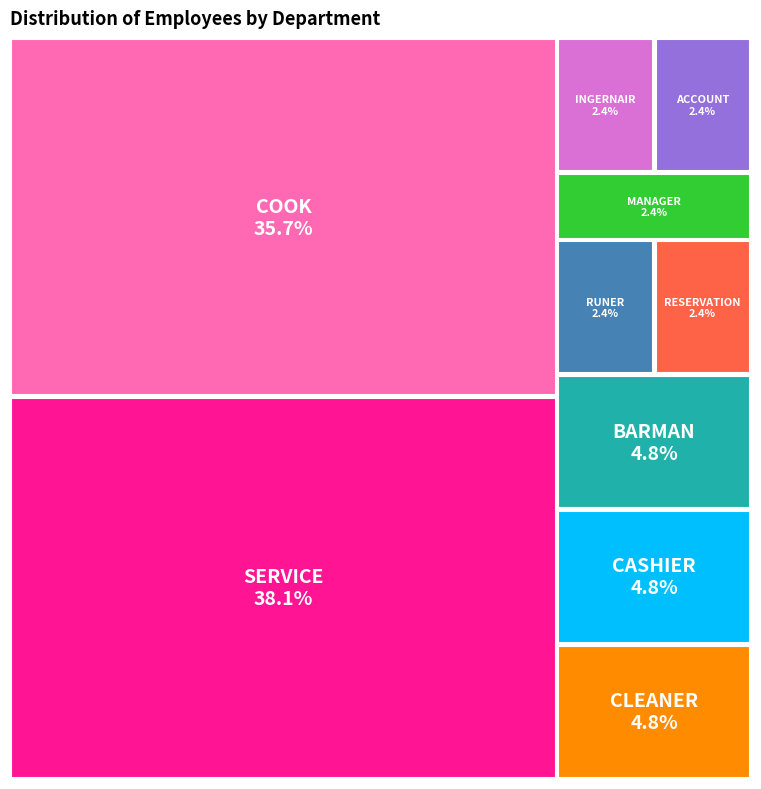

How many segments does this pie chart have?

10